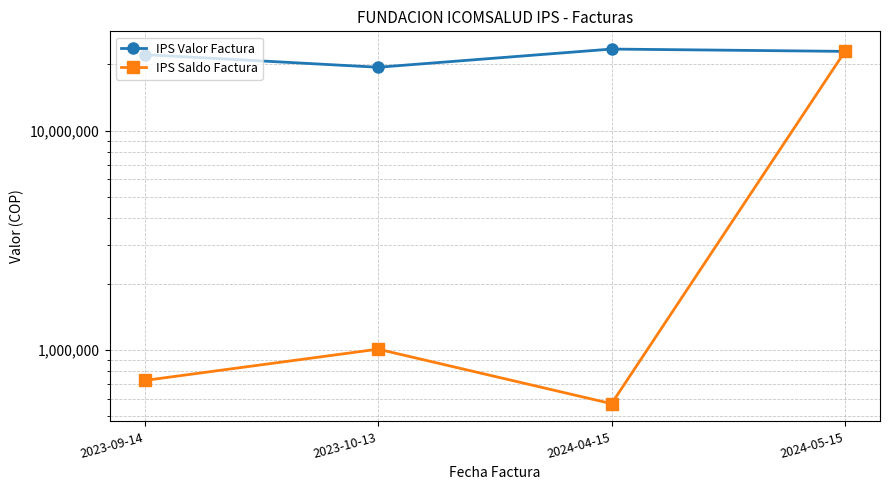

What are all the series names shown in the legend?

IPS Valor Factura, IPS Saldo Factura